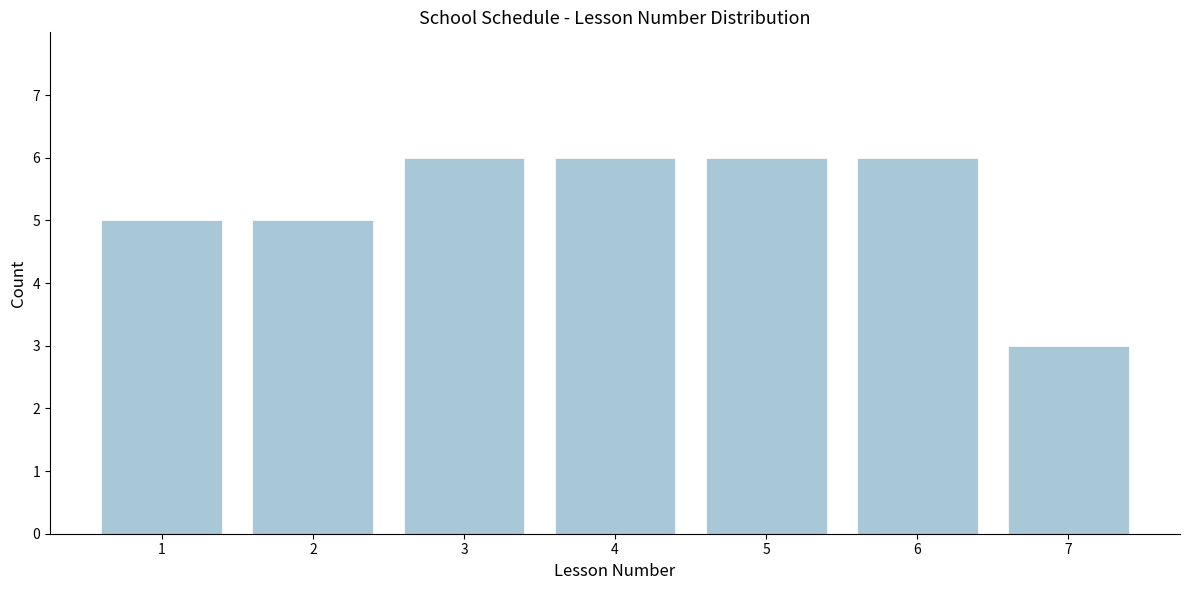

Reading left to right, transcribe all the data shown in this chart.

5	5	6	6	6	6	3